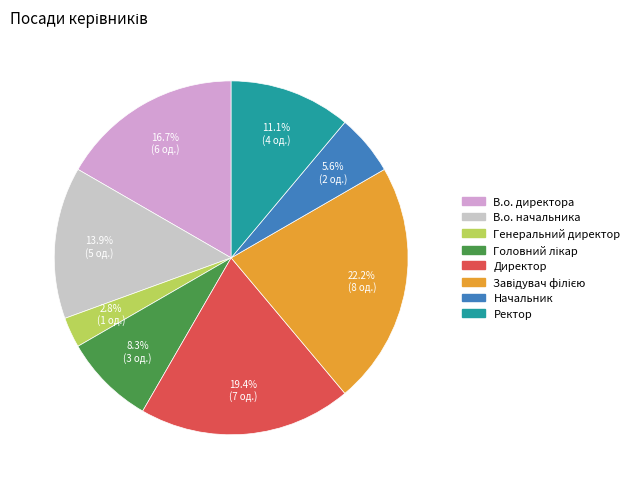

True or false: В.о. начальника accounts for 14% of the total.

True